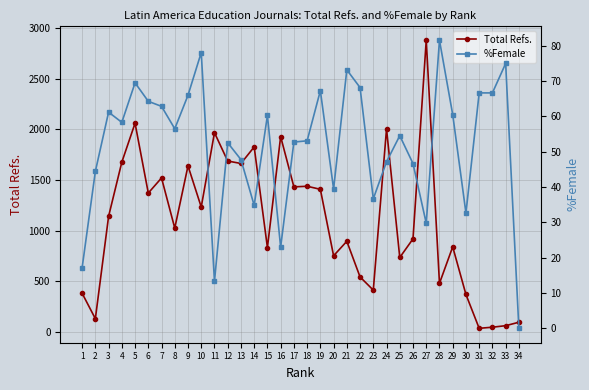

At which category is the sum across all series the highest?

27